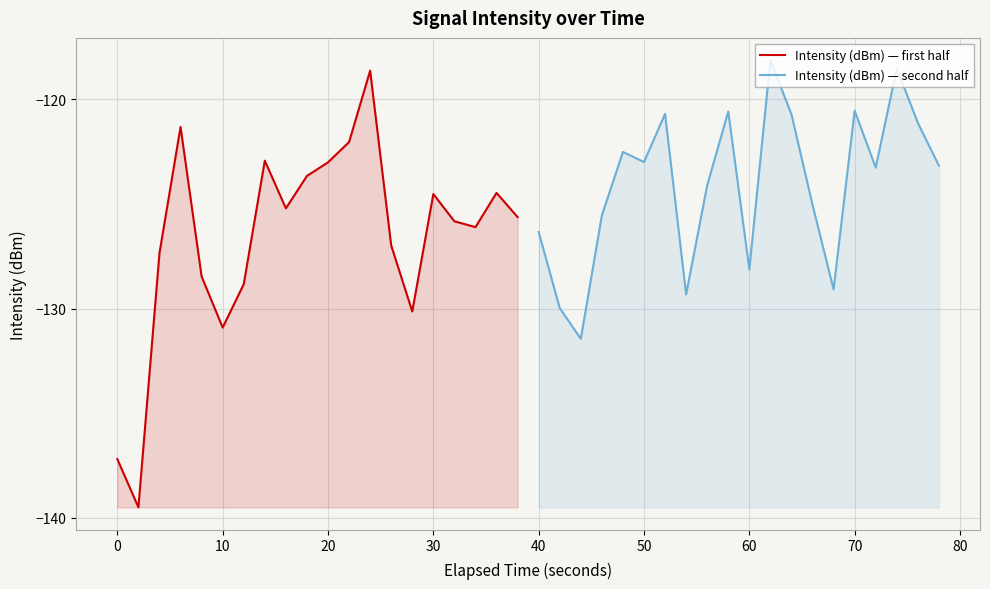

Is it true that Intensity (dBm) — first half equals -123.0 at 20?

True